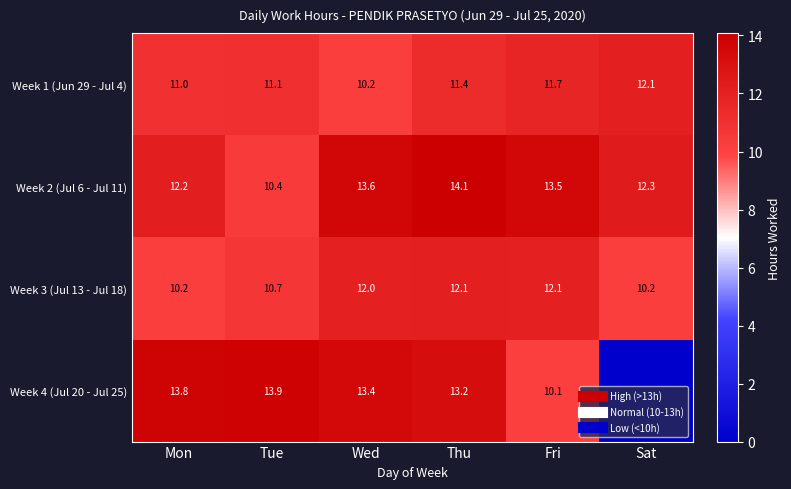

Rank the series at Tue from lowest to highest value.

Week 2 (Jul 6 - Jul 11), Week 3 (Jul 13 - Jul 18), Week 1 (Jun 29 - Jul 4), Week 4 (Jul 20 - Jul 25)